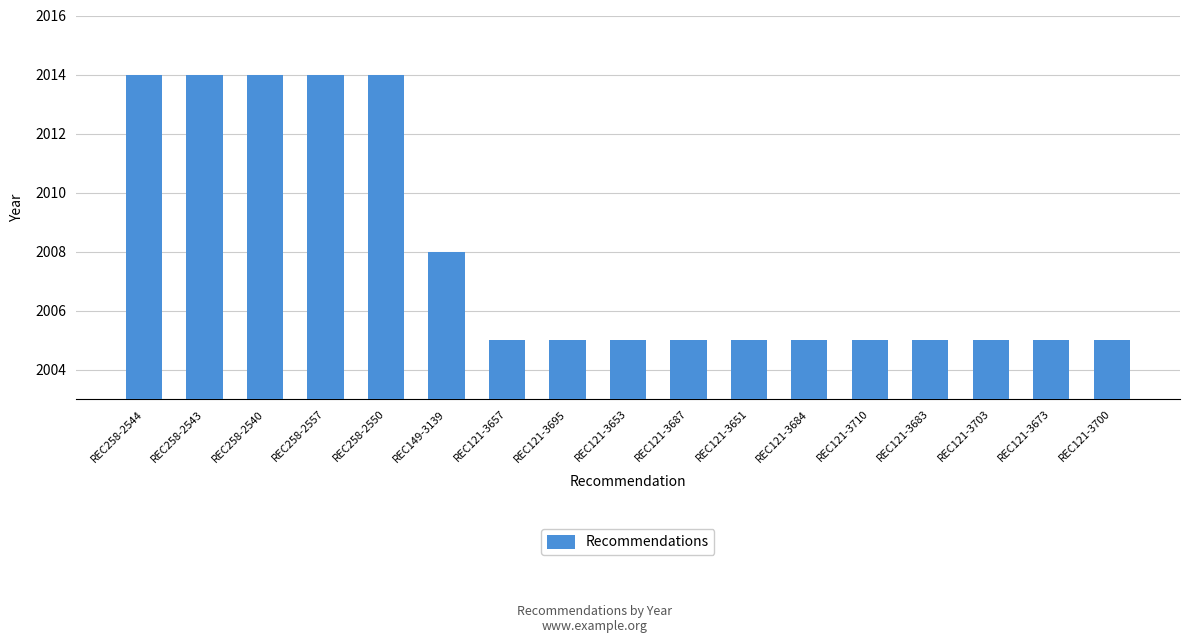

What is the difference between the values at REC258-2557 and REC121-3687?

9